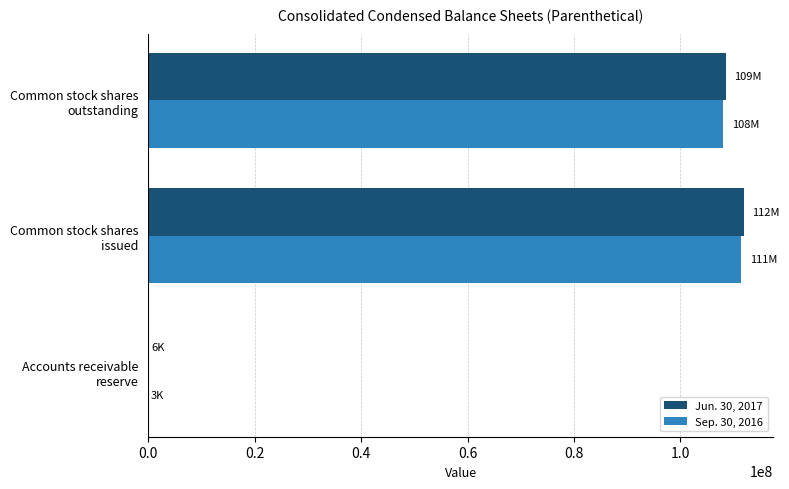

What is the greatest value displayed?

111897106